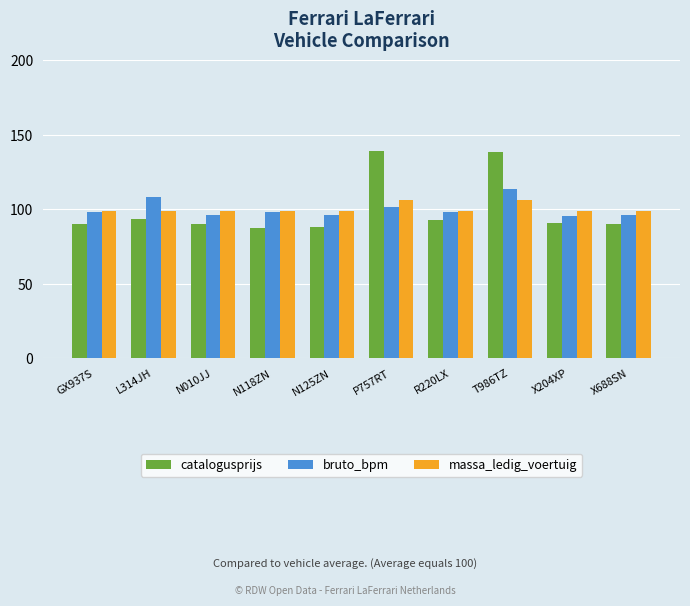

What is the value of the massa_ledig_voertuig bar at the 9th from the left?

98.5